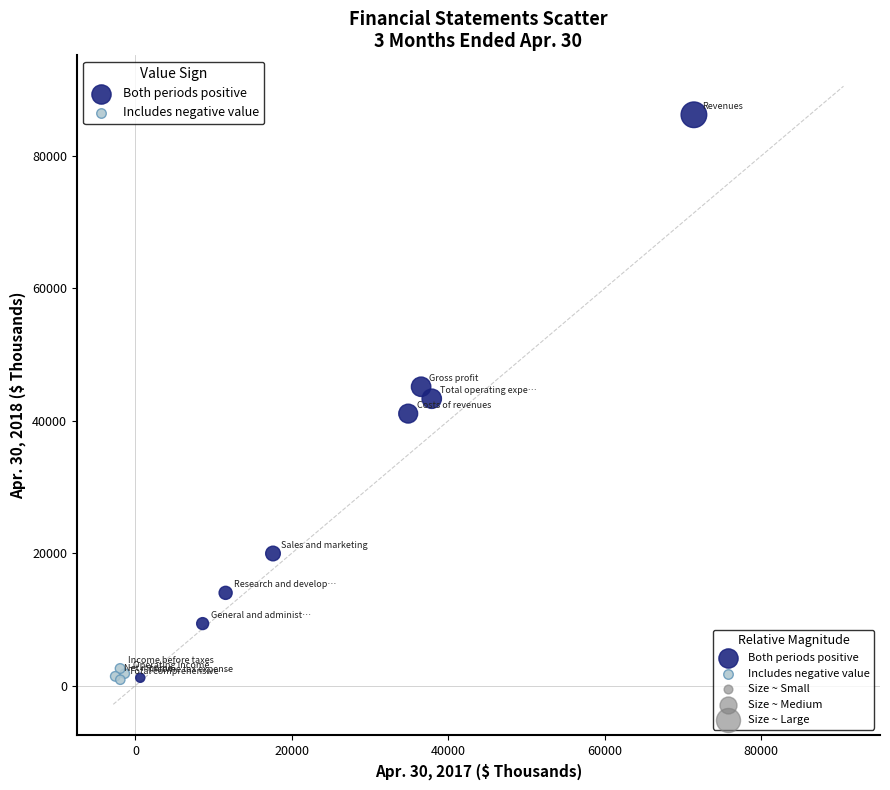

Which series has the widest spread of Y values?

Both periods positive